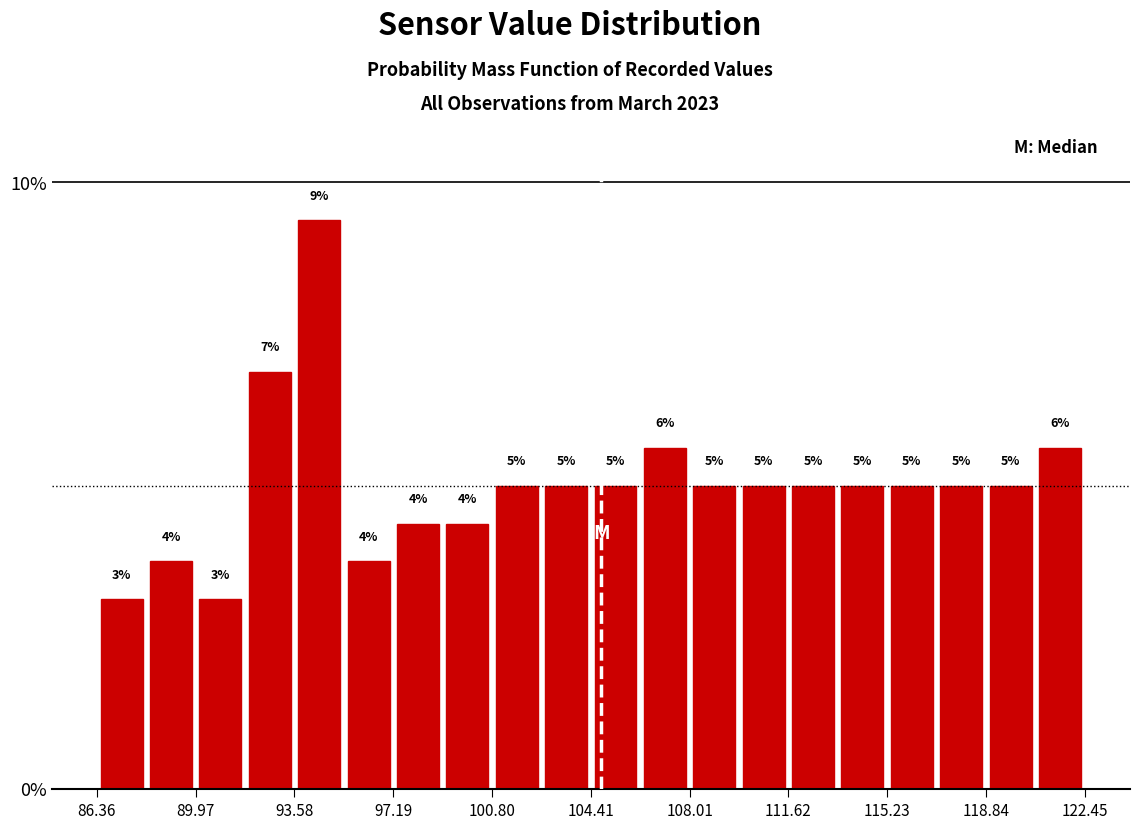

Read against the x-axis, roughly where is the centre of the tallest bar?

94.5